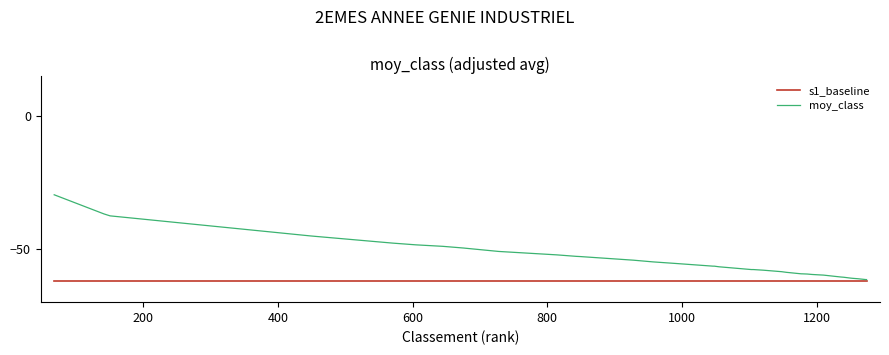

List the series in order of their overall mean, highest first.

moy_class, s1_baseline